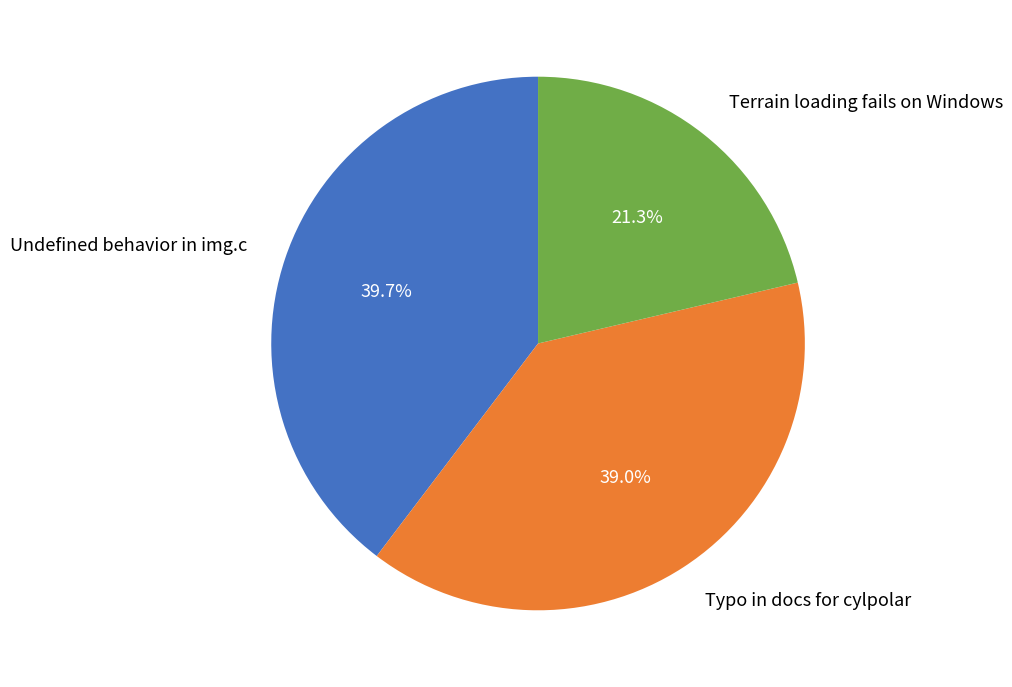

Which slice is the largest?

Undefined behavior in img.c